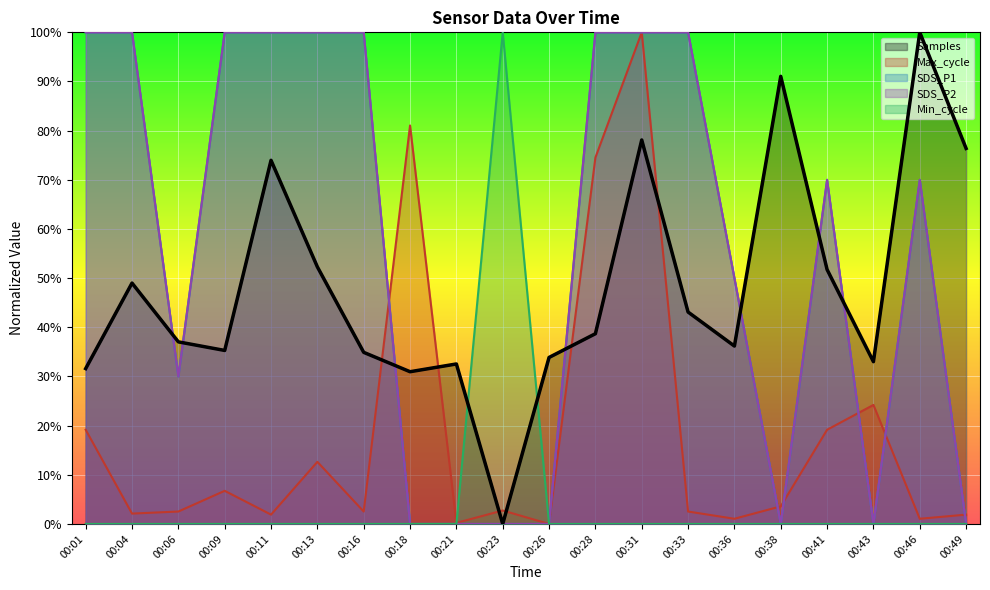

What are all the series names shown in the legend?

SDS_P1, SDS_P2, Min_cycle, Max_cycle, Samples